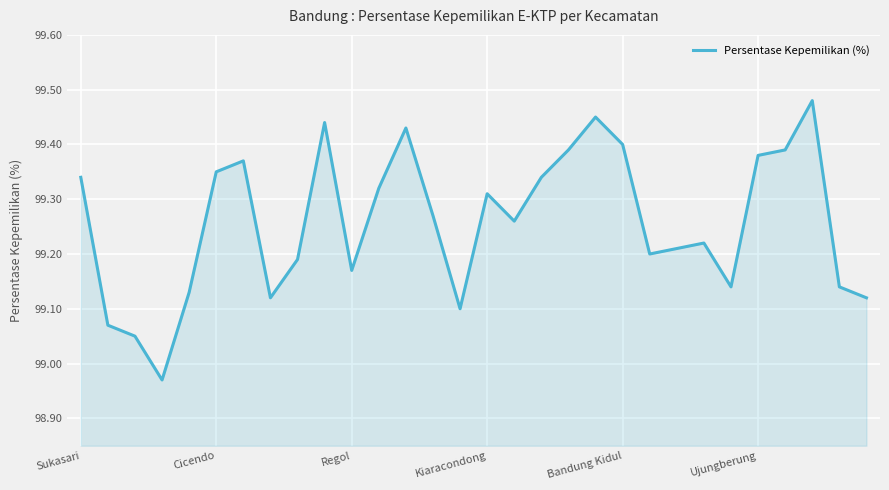

What is the difference between the maximum and minimum values?

0.5